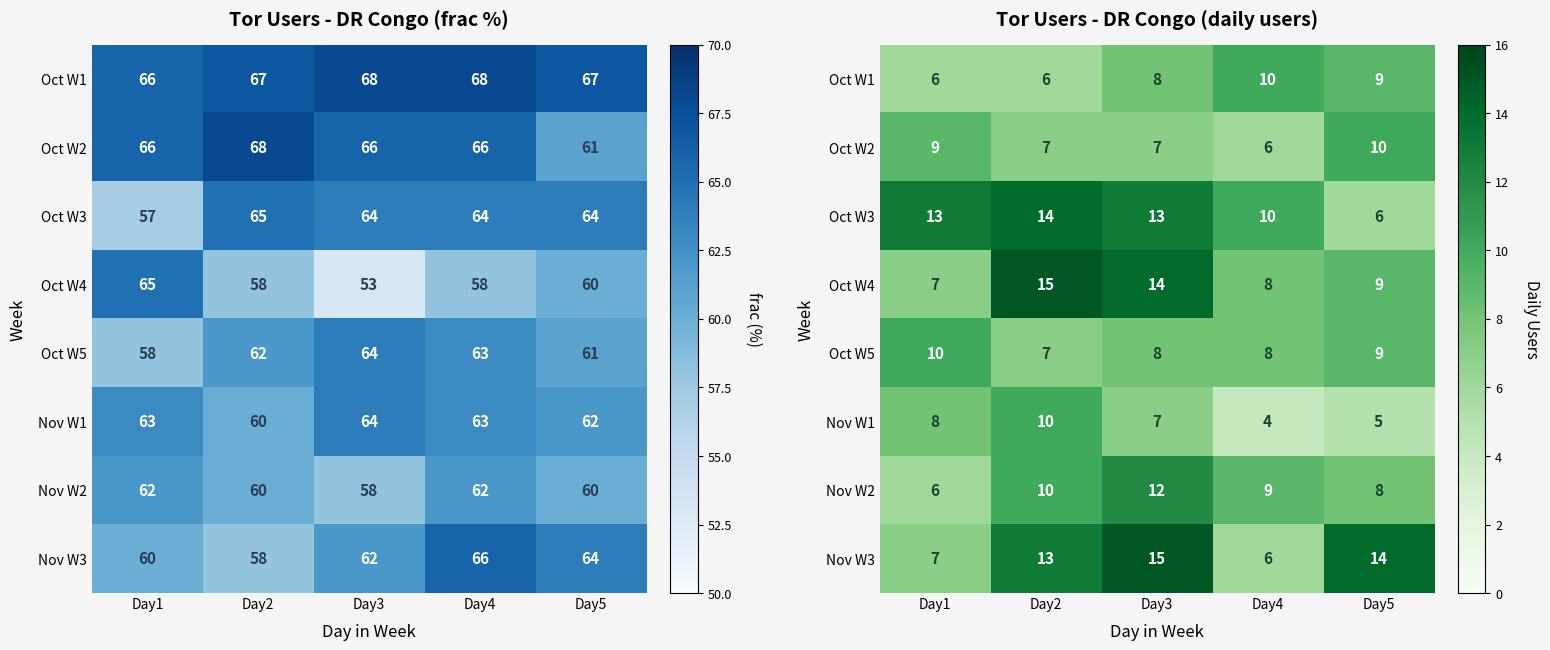

Between Day3 and Day2, which is larger?

Day3